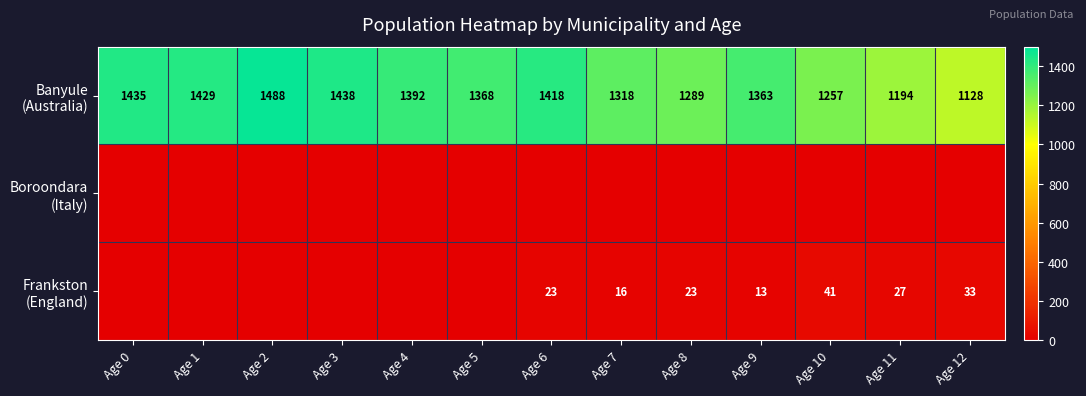

What is the maximum value shown in the chart?

1488